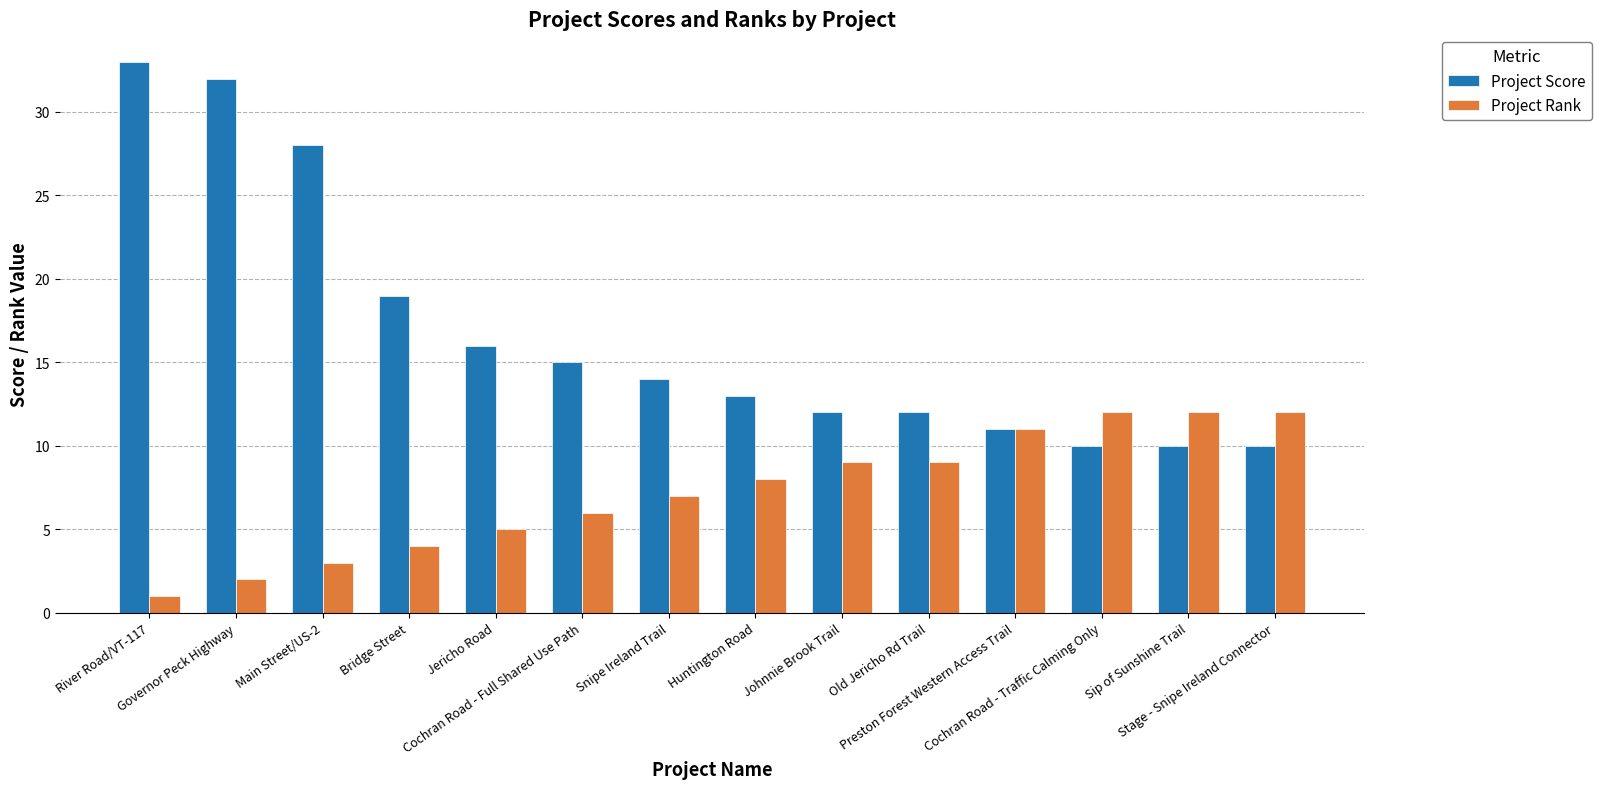

How many categories are shown in the chart?

14